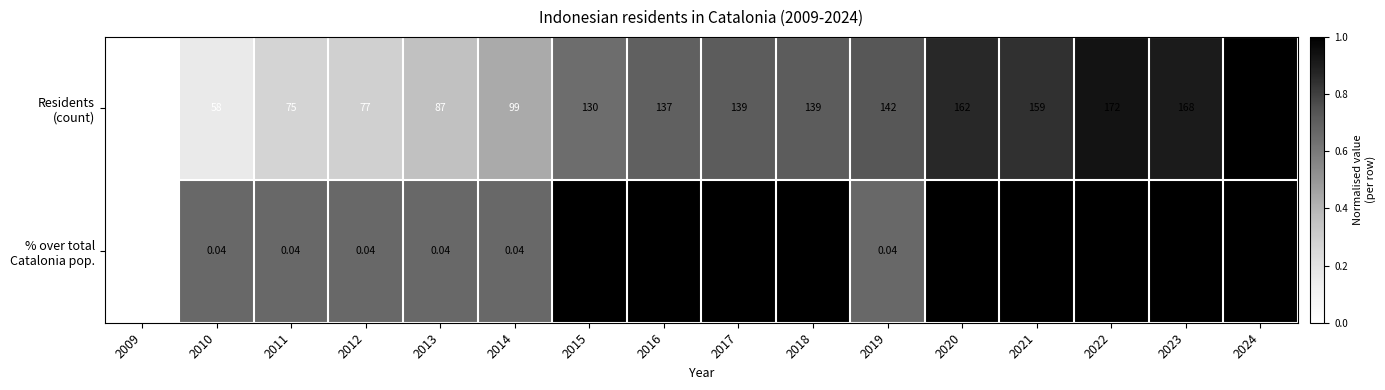

How many data points does each series have?

16